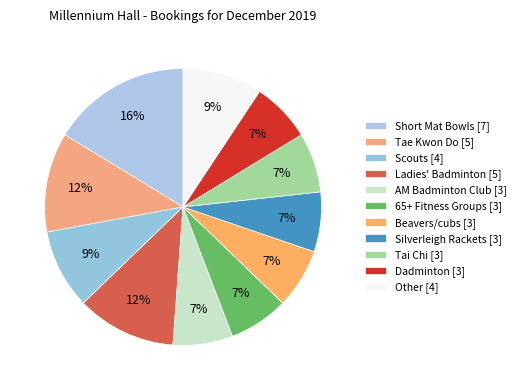

Which category has the biggest portion of the pie?

Short Mat Bowls